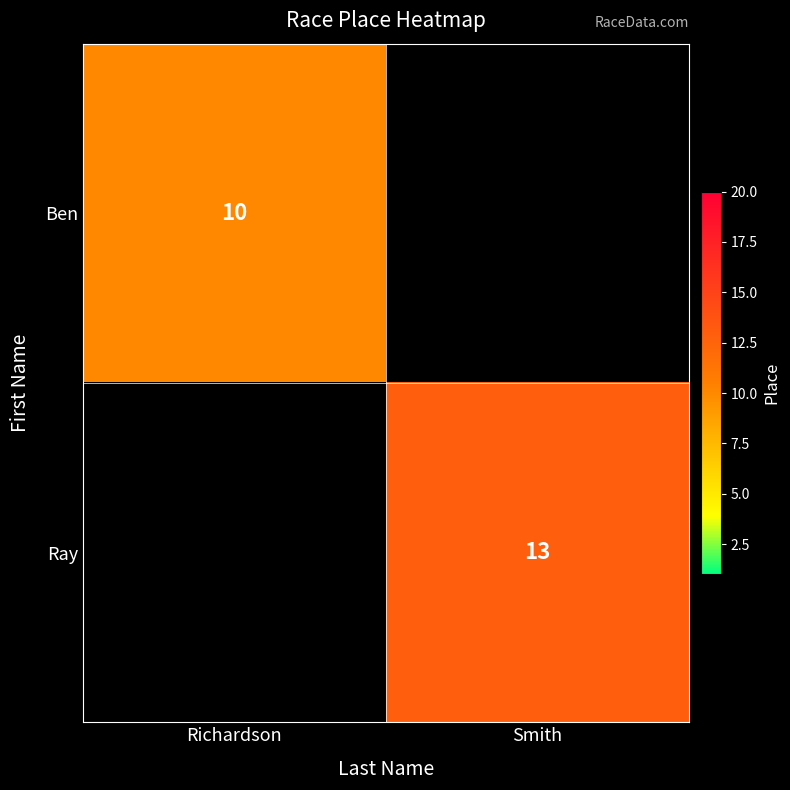

True or false: Ben has a value of 10 at Richardson.

True